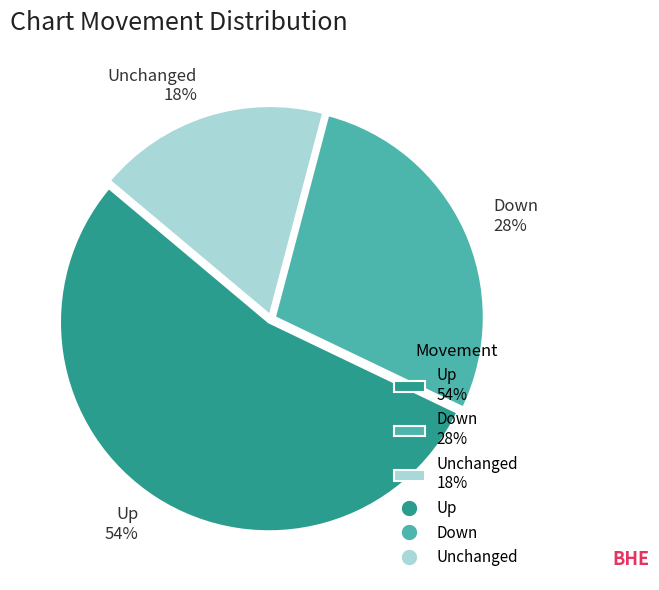

Do Unchanged 18% and Down 28% together represent more than half of the pie?

No